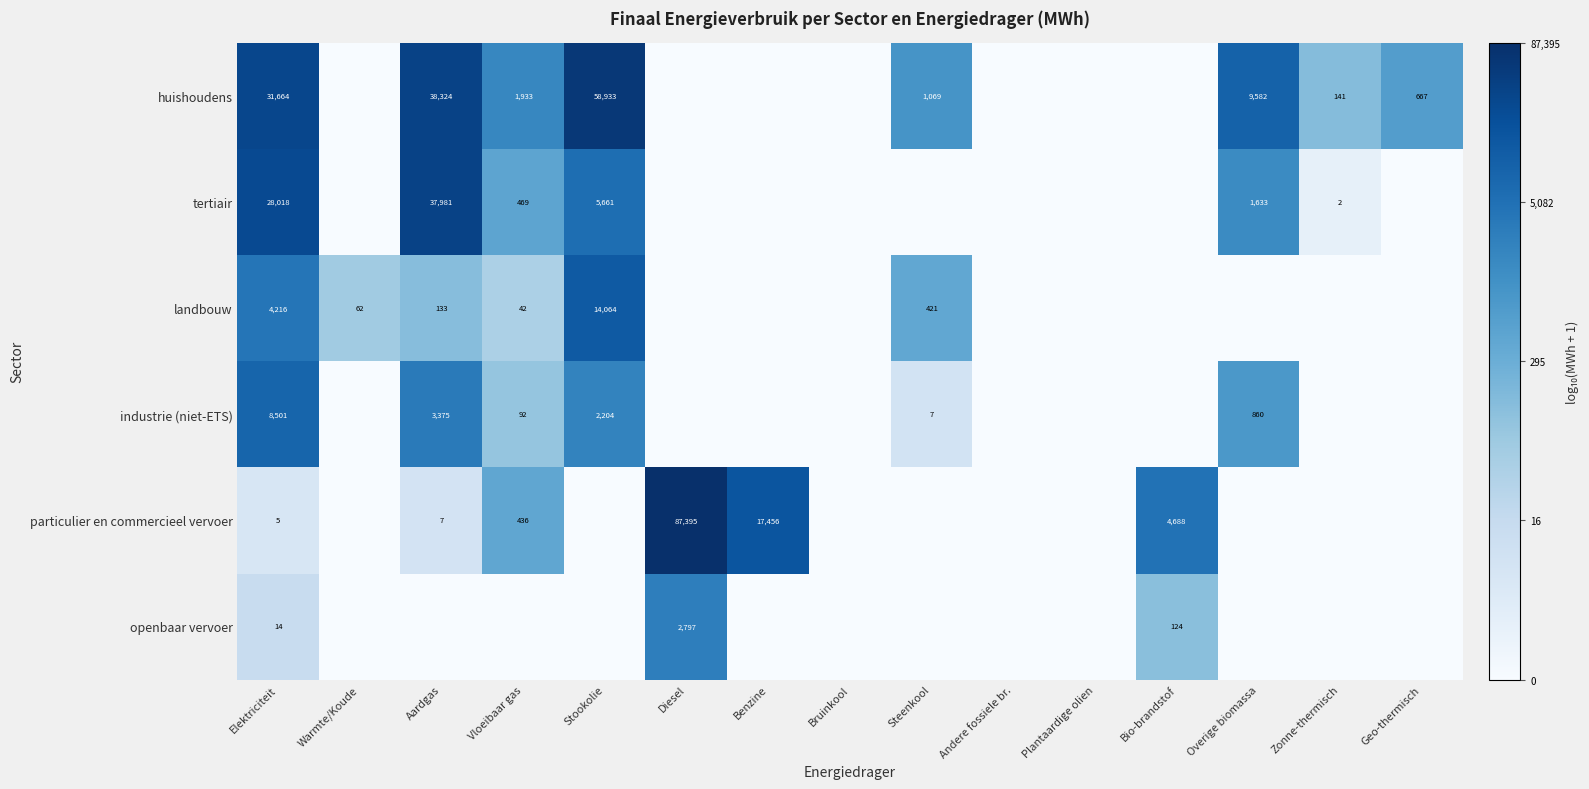

True or false: huishoudens has a value of 10983 at Elektriciteit.

False